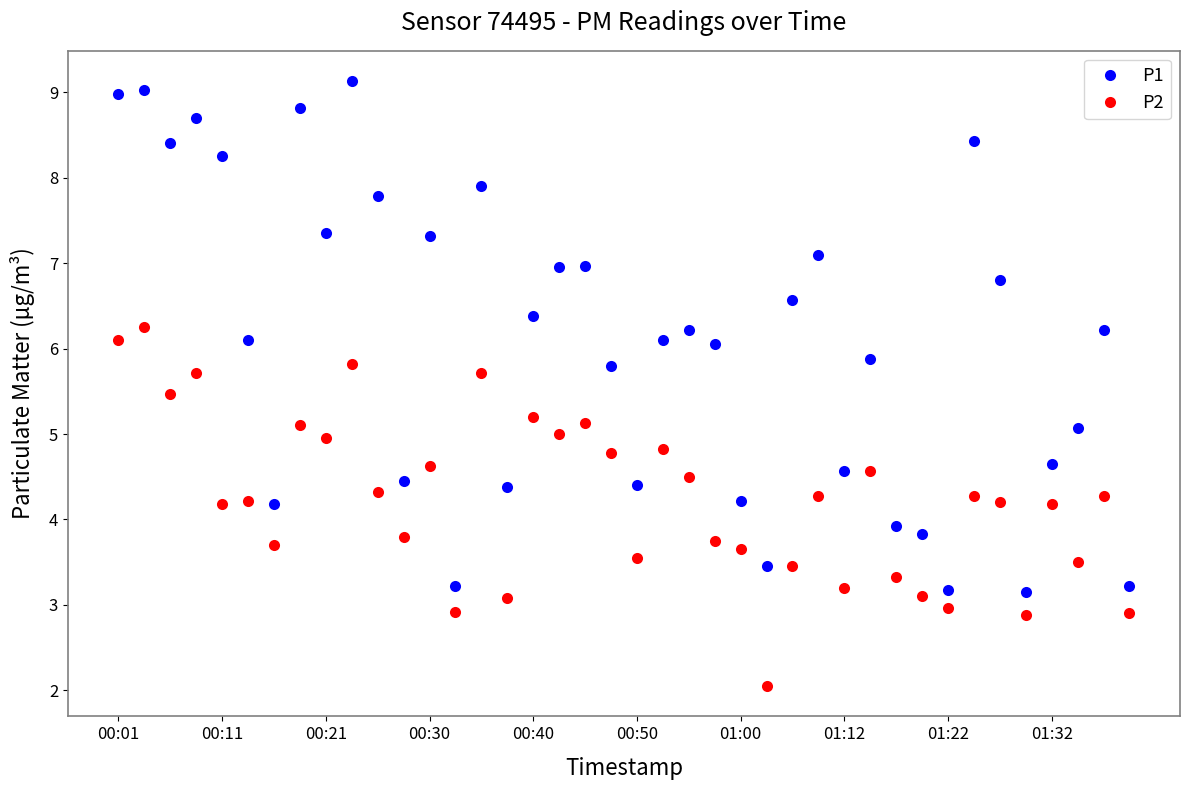

What is the value of the P2 point at the 22nd from the left?

4.8